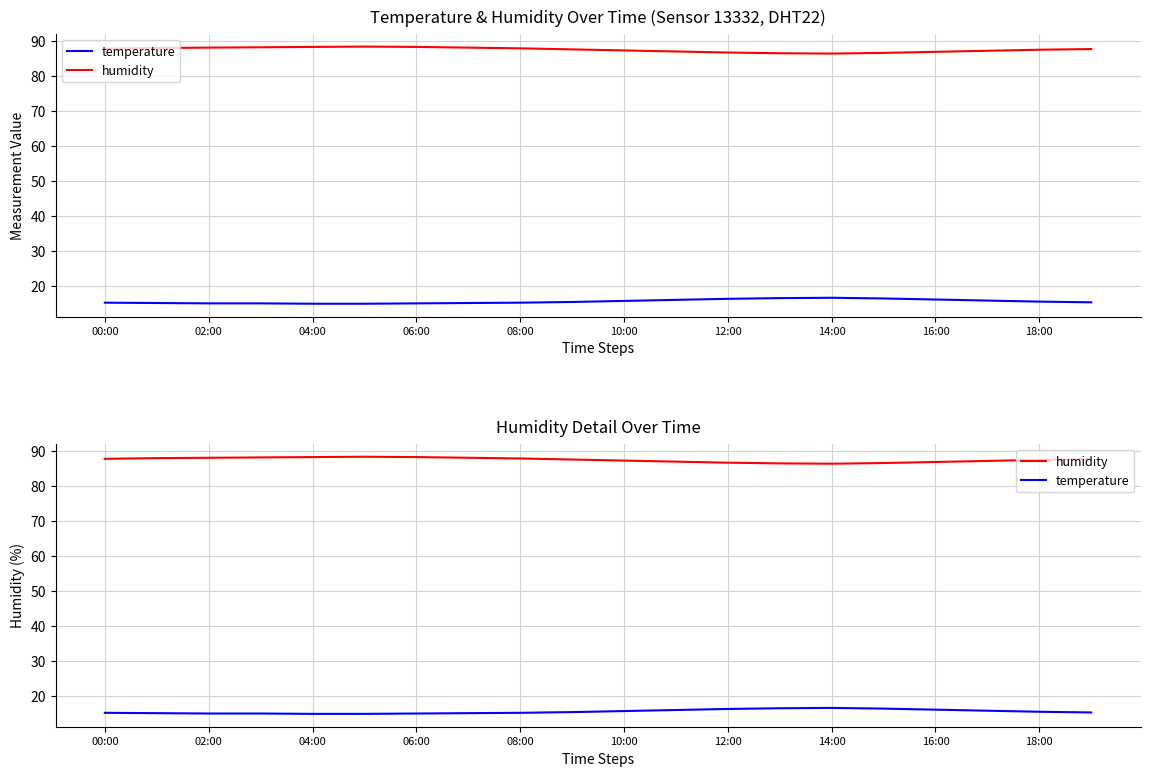

Reading left to right, extract all data points from this chart.

temperature: 15.3	15.2	15.1	15.1	15.0	15.0	15.1	15.2	15.3	15.5	15.8	16.1	16.4	16.6	16.7	16.5	16.2	15.9	15.6	15.4
humidity: 87.8	88.0	88.1	88.2	88.3	88.4	88.3	88.1	87.9	87.6	87.3	87.0	86.7	86.5	86.4	86.6	86.9	87.2	87.5	87.7